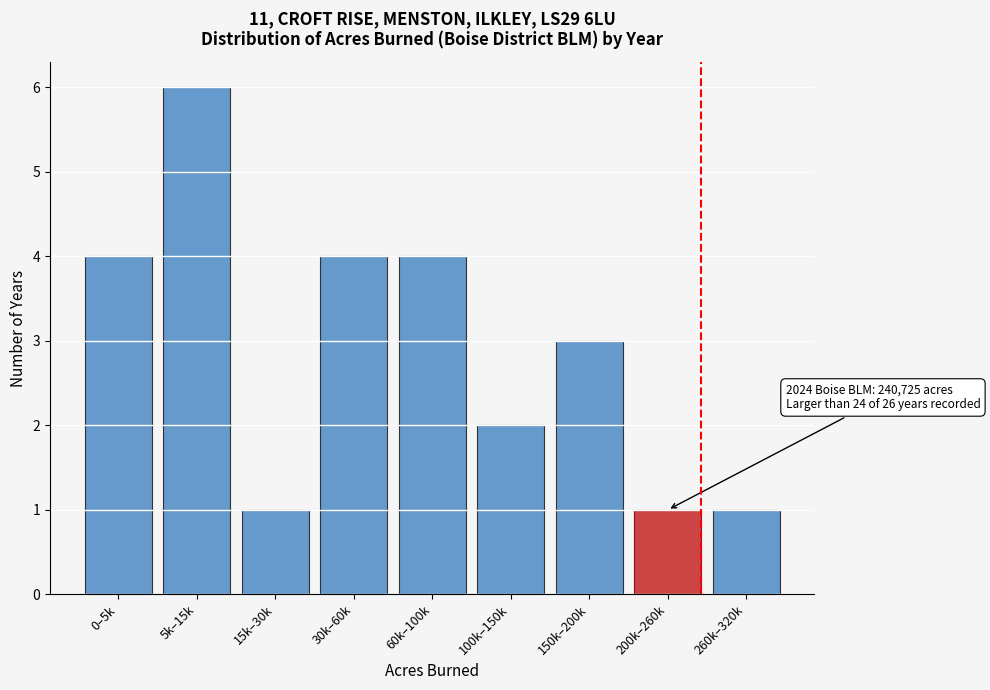

Reading left to right, what are all the values shown in this chart?

4	6	1	4	4	2	3	1	1